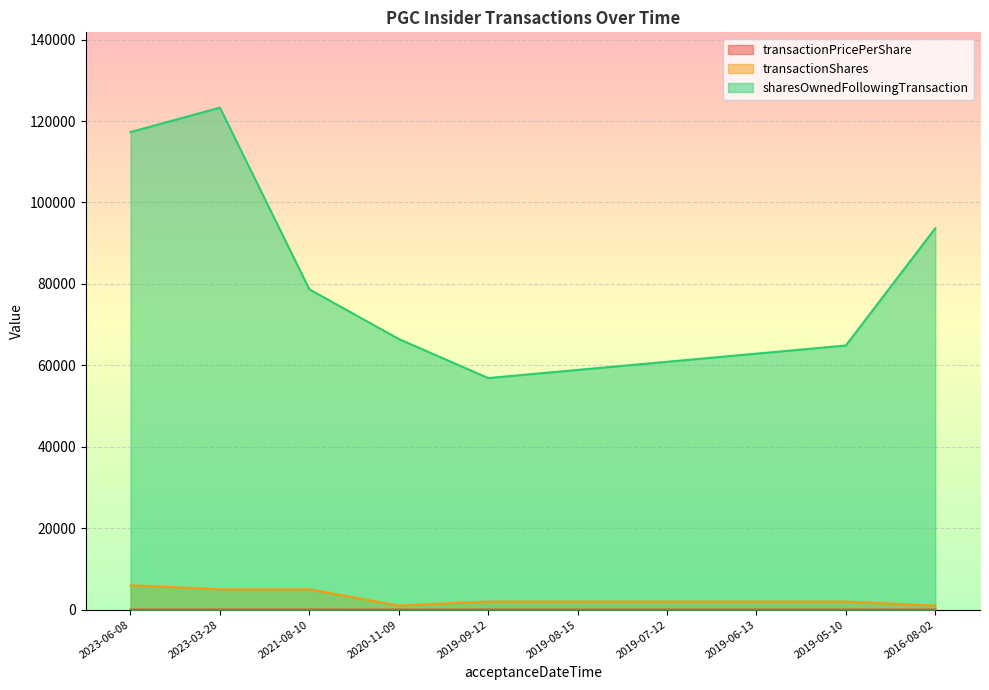

Between 2023-06-08 and 2021-08-10, which is larger?

2021-08-10